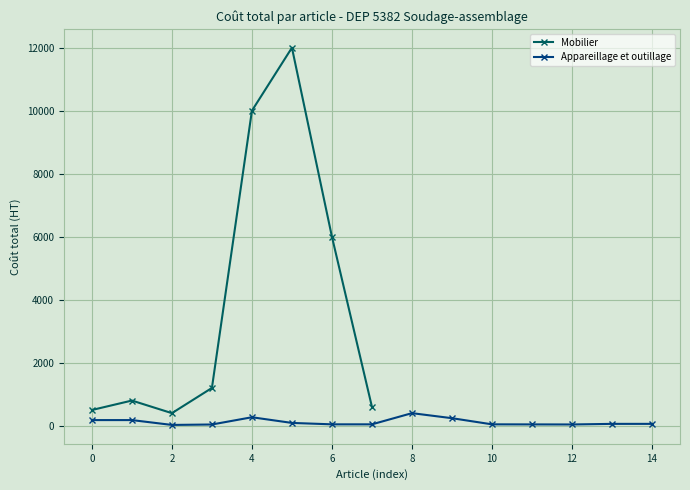

How many values are below 1200?

4